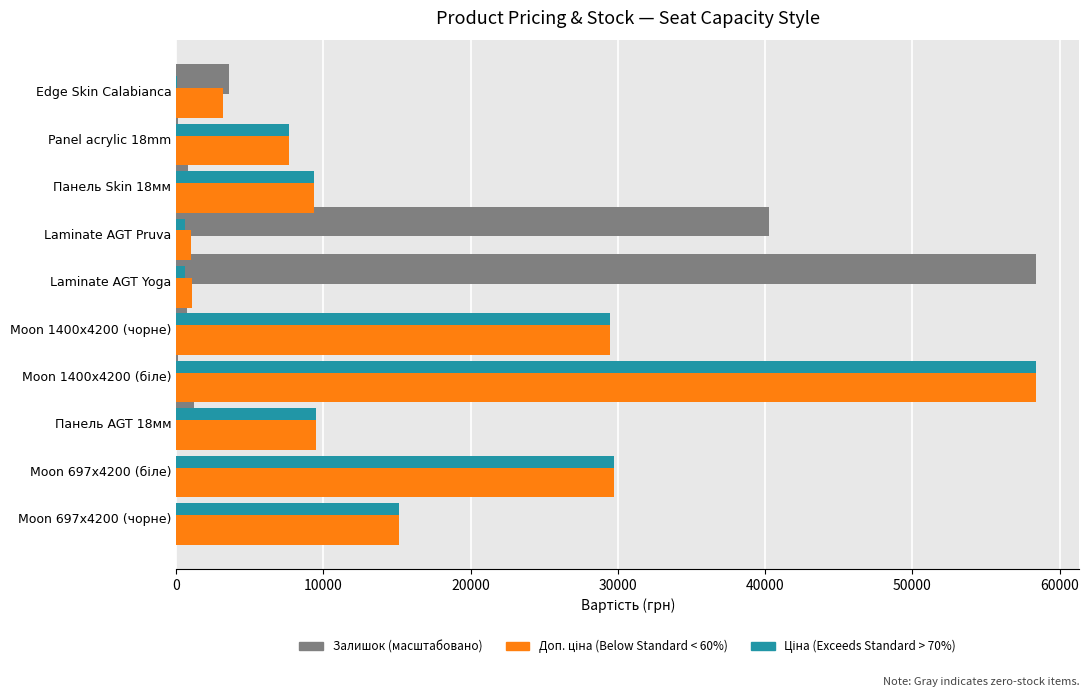

How many series are shown in this chart?

3